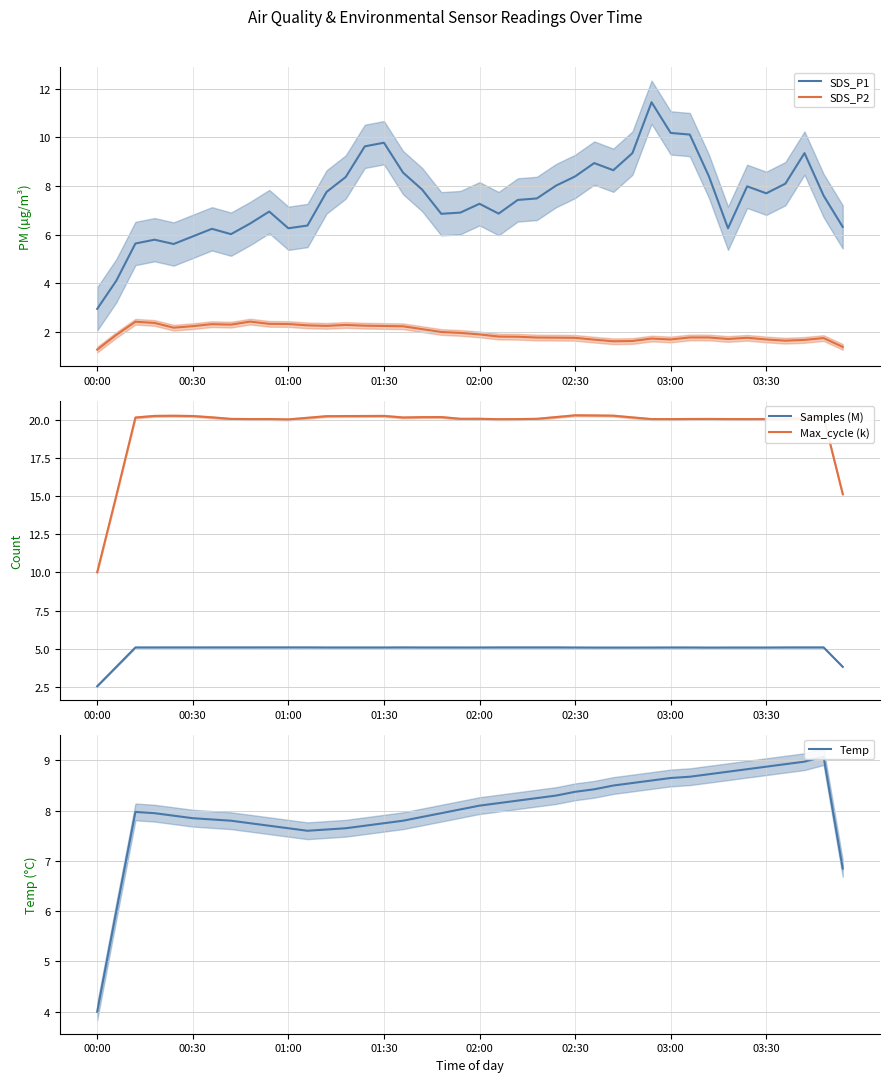

How many interior local valleys does the SDS_P2 series have?

7